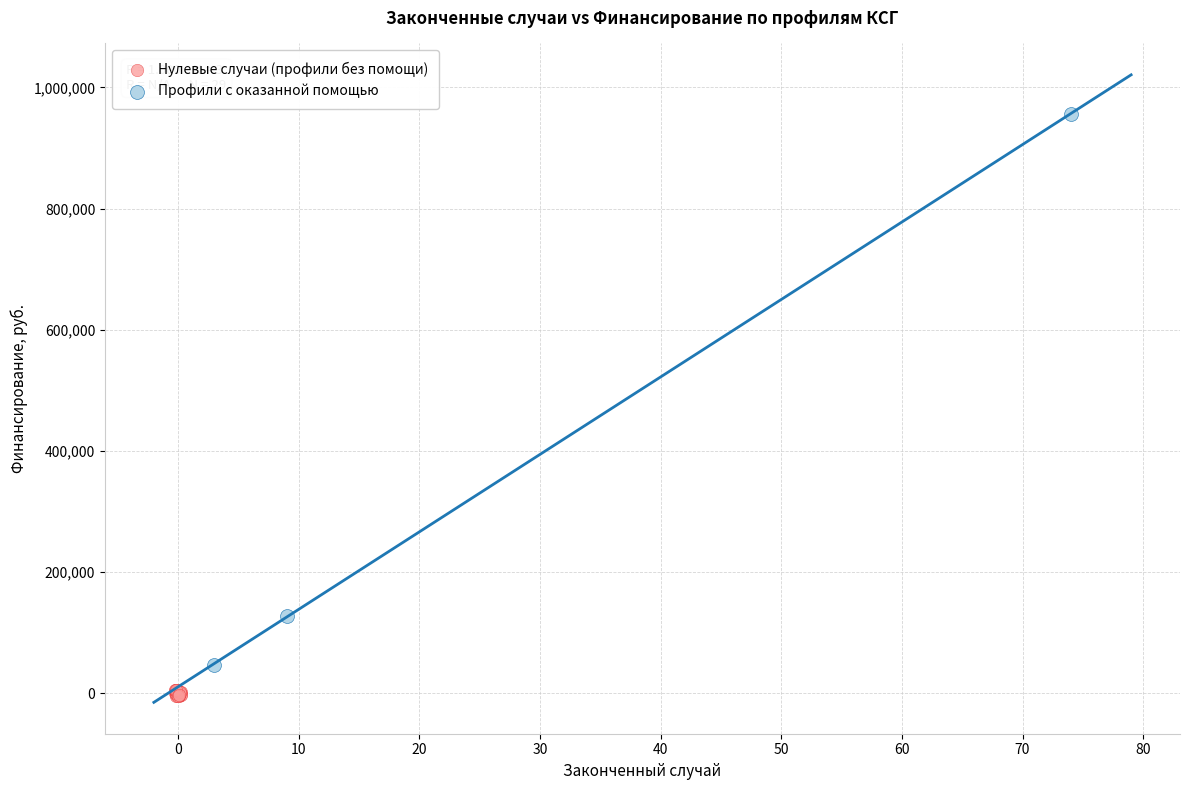

Which series contains the highest Y value?

Профили с оказанной помощью